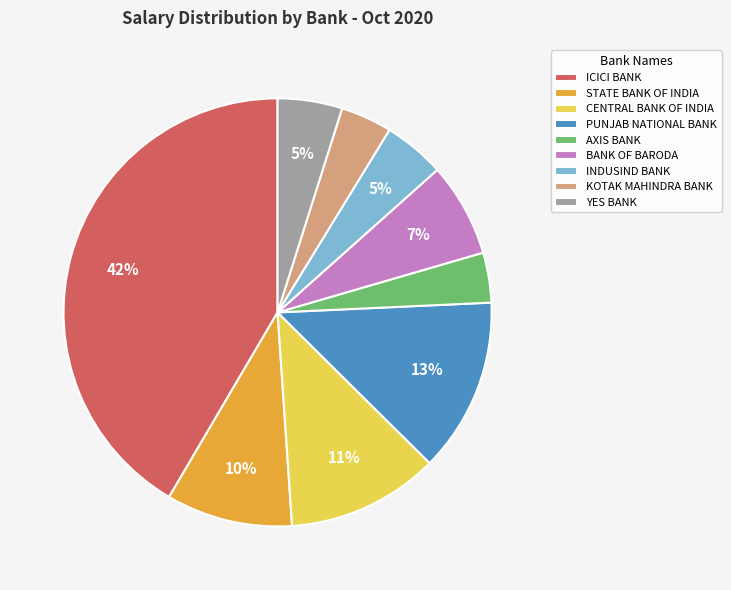

What is the largest slice in the pie chart?

ICICI BANK